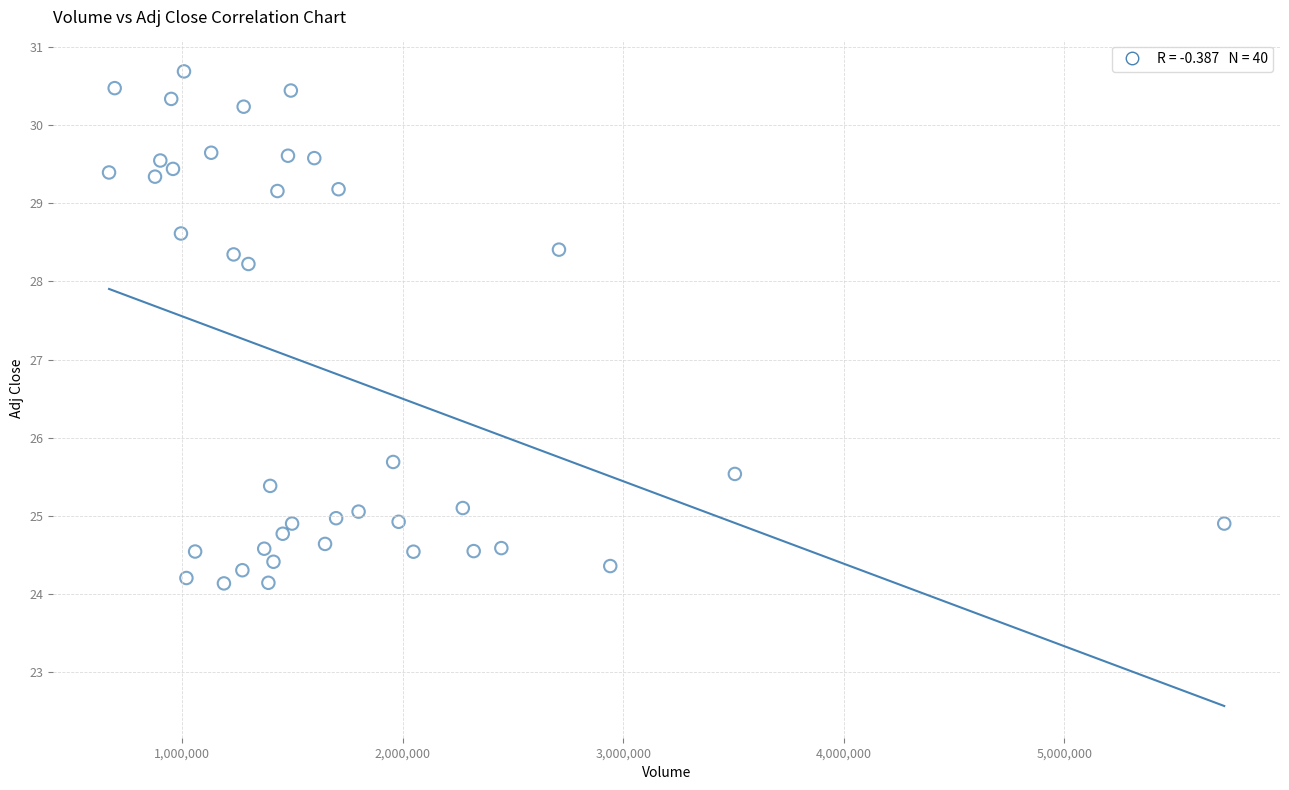

What is the range of X values (max minus min)?

5054900.0